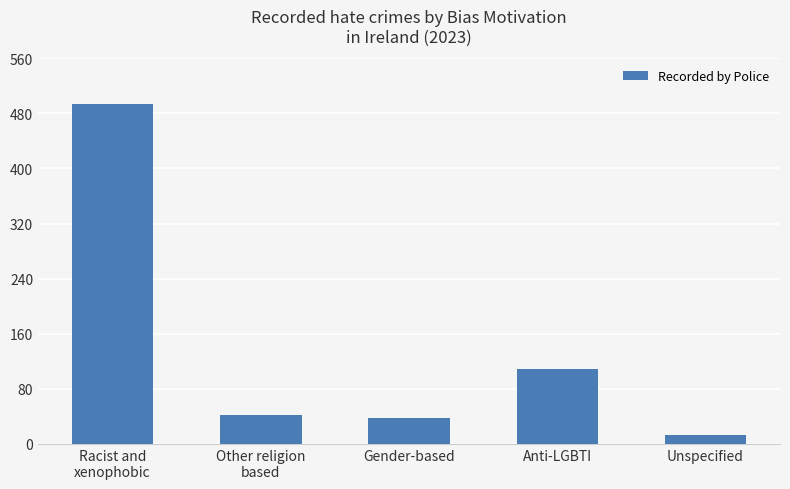

Approximately how many times larger is the value at Unspecified compared to Gender-based?

0.3